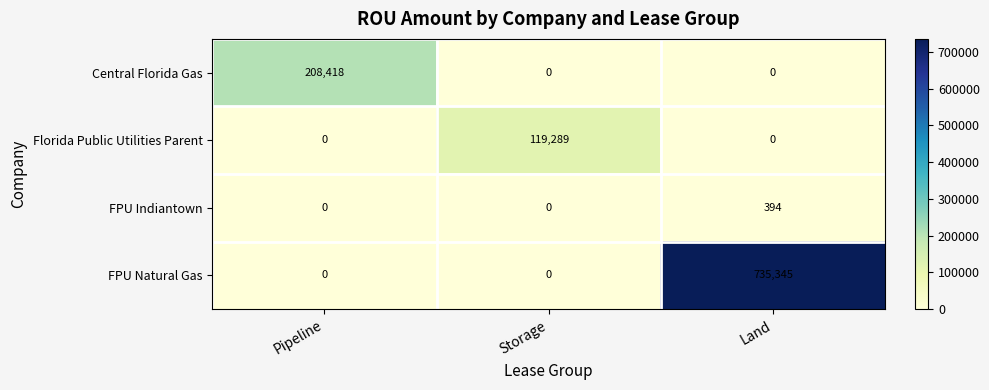

Reading left to right, what are all the values shown in this chart?

Central Florida Gas: 208418	0	0
Florida Public Utilities Parent: 0	119289	0
FPU Indiantown: 0	0	394
FPU Natural Gas: 0	0	735345